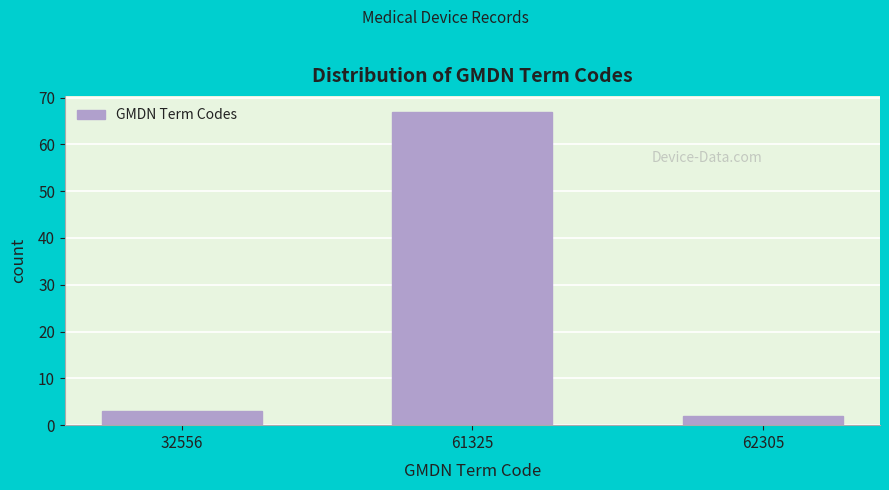

Reading left to right, list all the values displayed in this chart.

3	67	2